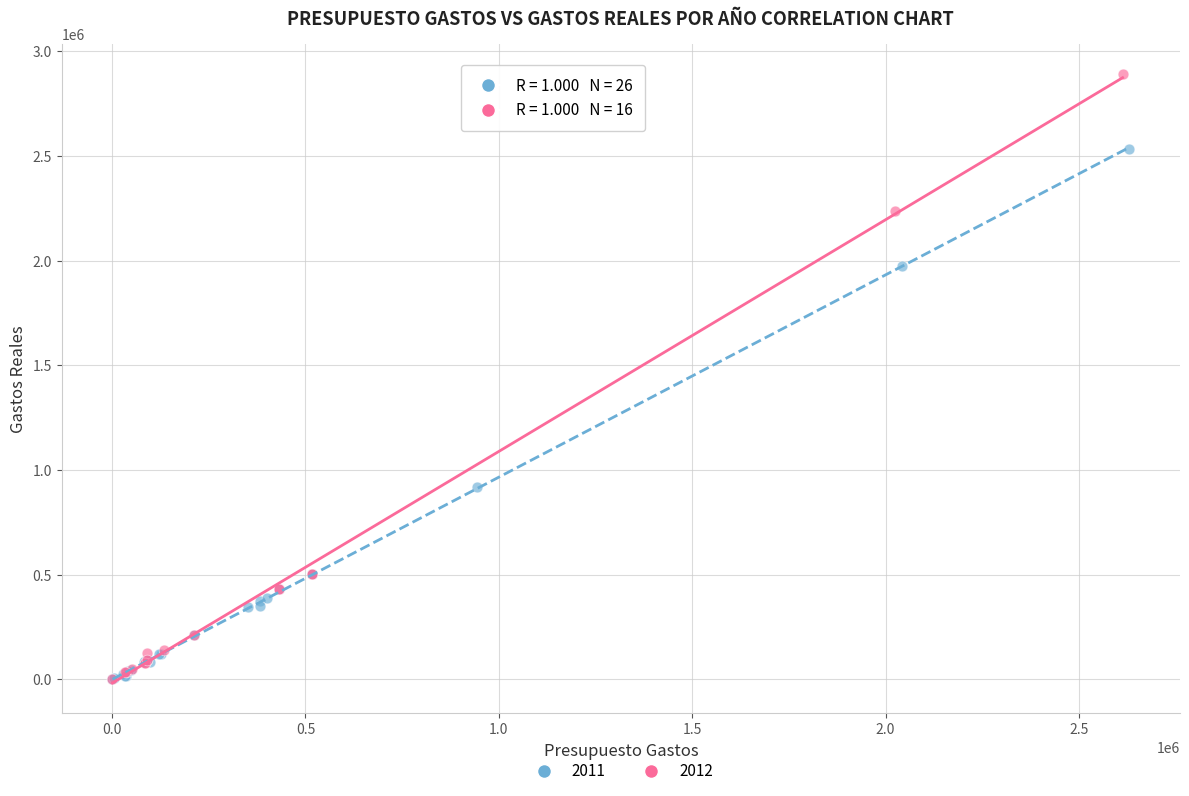

Which series reaches the maximum Y coordinate?

2012